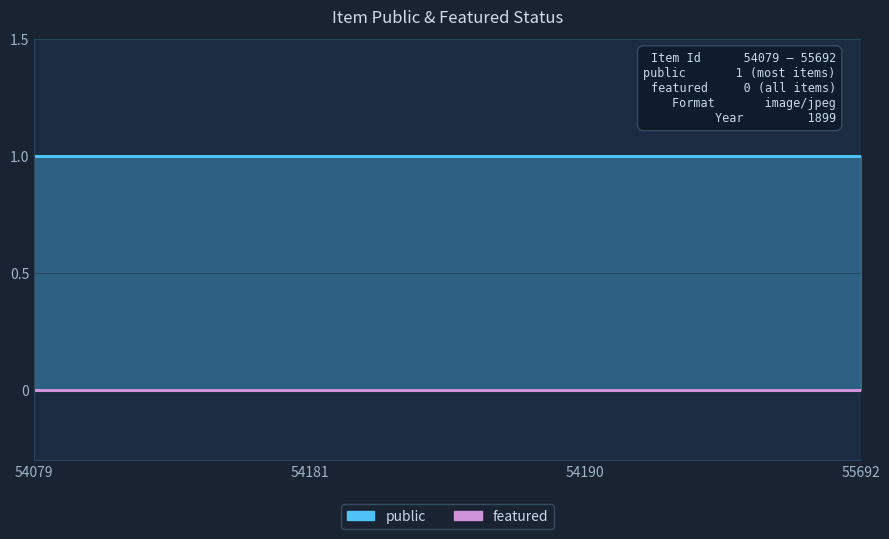

At which category does the chart reach its peak across all series?

54079